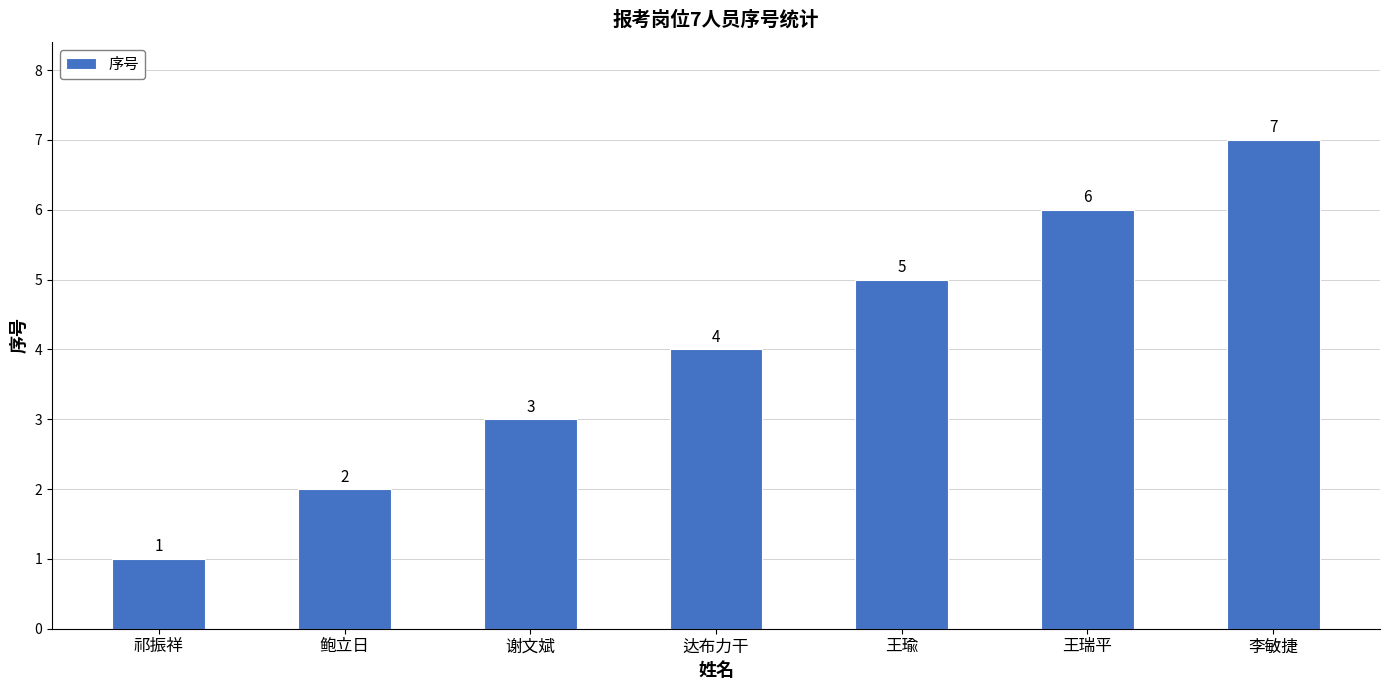

What value does the data have at 鲍立日?

2